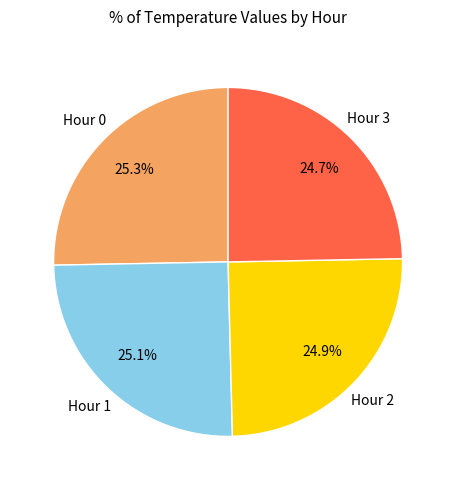

Is there a majority slice in this chart?

No